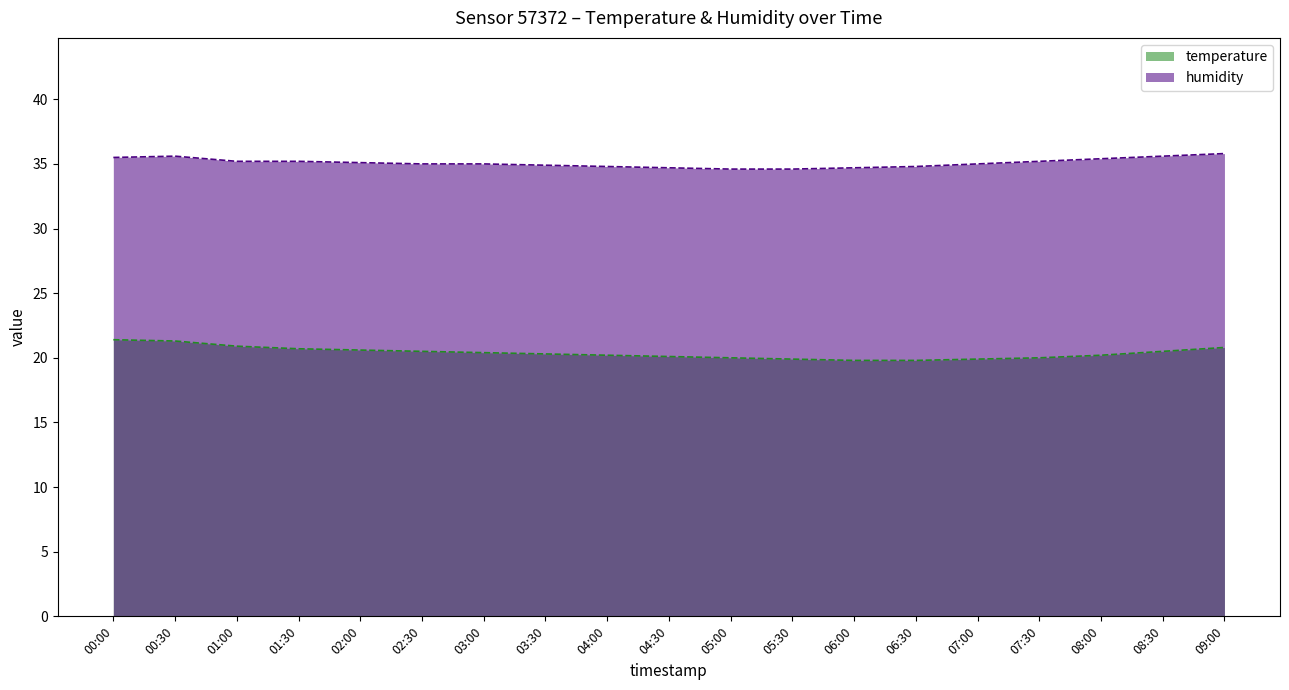

Reading right to left, what are all the values shown in this chart?

temperature: 20.8	20.5	20.2	20.0	19.9	19.8	19.8	19.9	20.0	20.1	20.2	20.3	20.4	20.5	20.6	20.7	20.9	21.3	21.4
humidity: 35.8	35.6	35.4	35.2	35.0	34.8	34.7	34.6	34.6	34.7	34.8	34.9	35.0	35.0	35.1	35.2	35.2	35.6	35.5